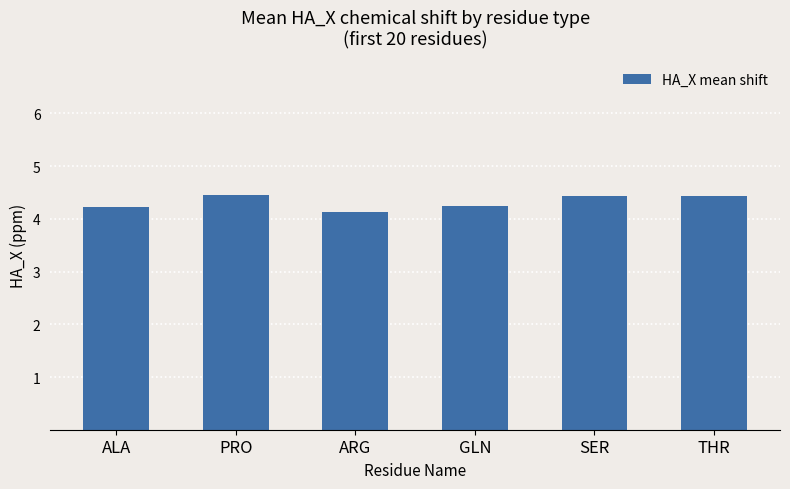

What value does the data have at GLN?

4.2